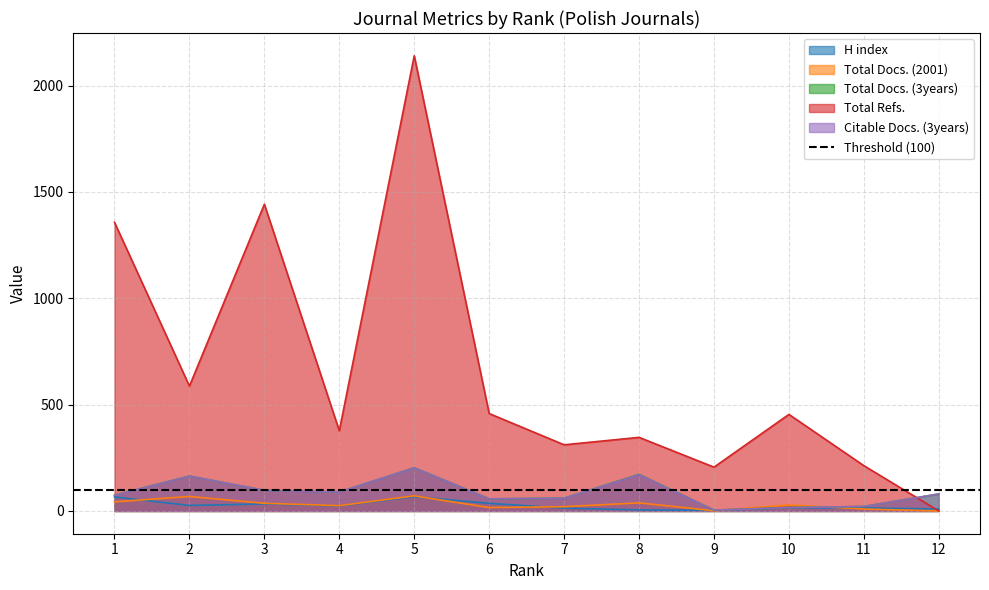

What is the spread (max minus min) of values at 4?

353